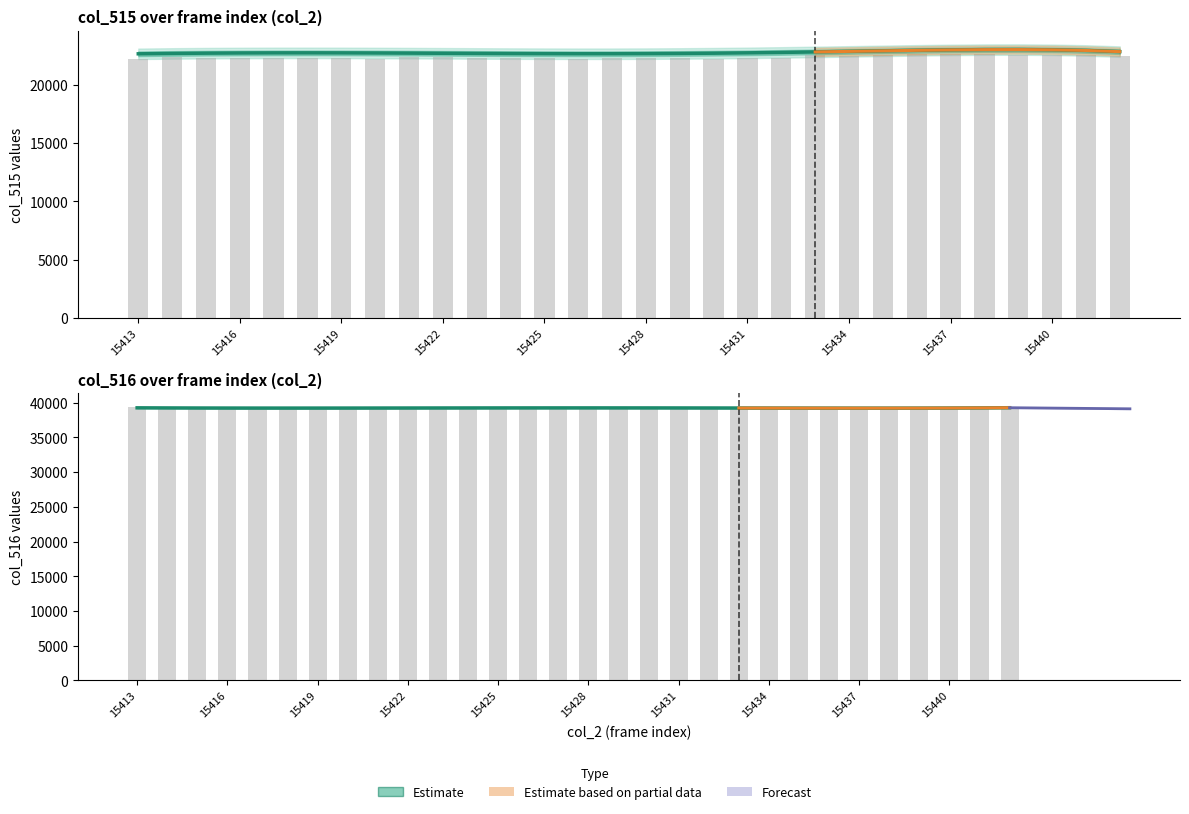

Is it true that the value at 13 is 39261.1?

True